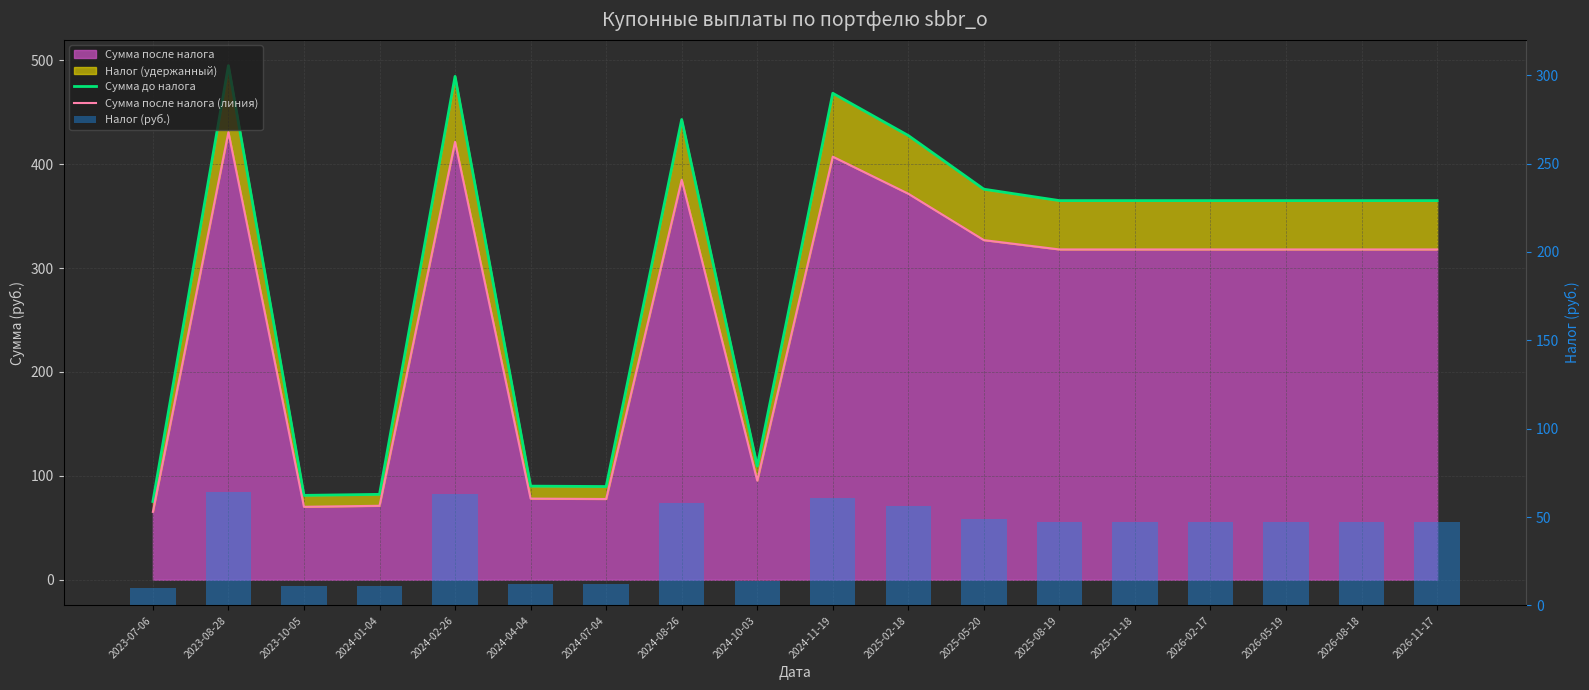

At which label does Налог (руб.) reach its peak?

2023-08-28